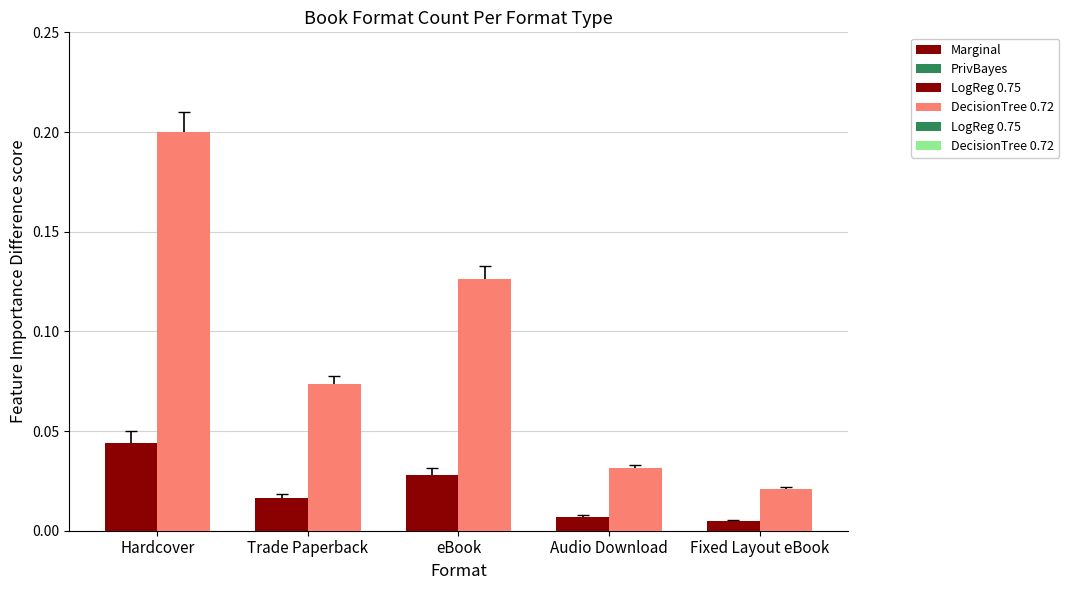

What is the label of the 5th bar from the left?

Fixed Layout eBook